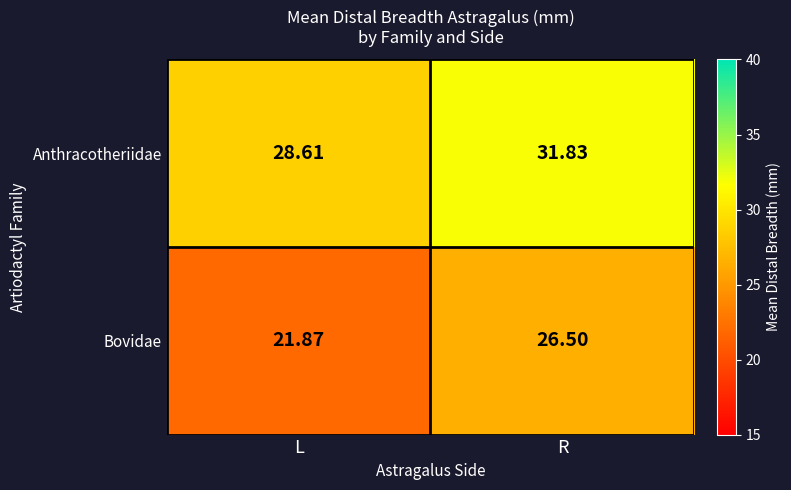

At L, list the series in order from smallest to largest.

Bovidae, Anthracotheriidae